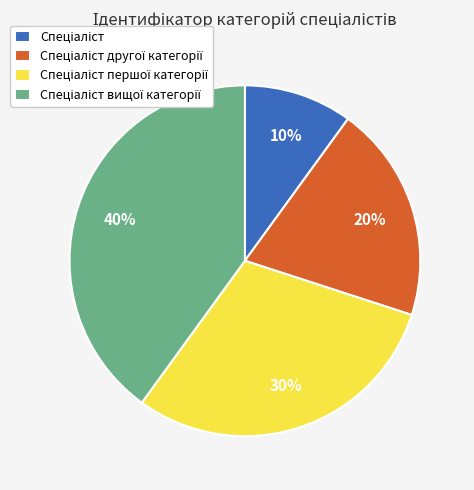

Count the number of slices in the pie.

4